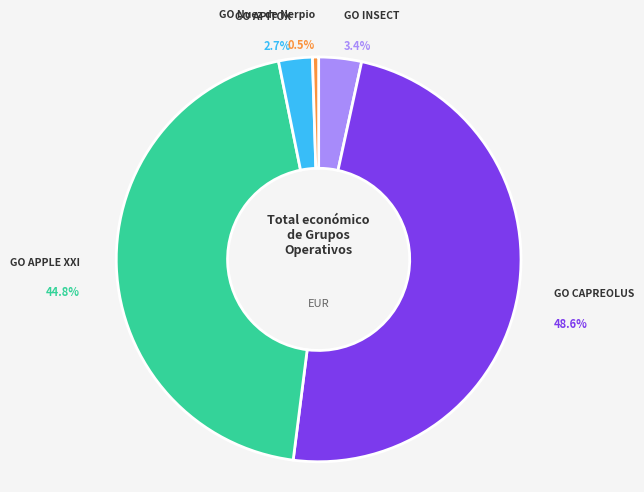

Does any single category account for the majority?

No